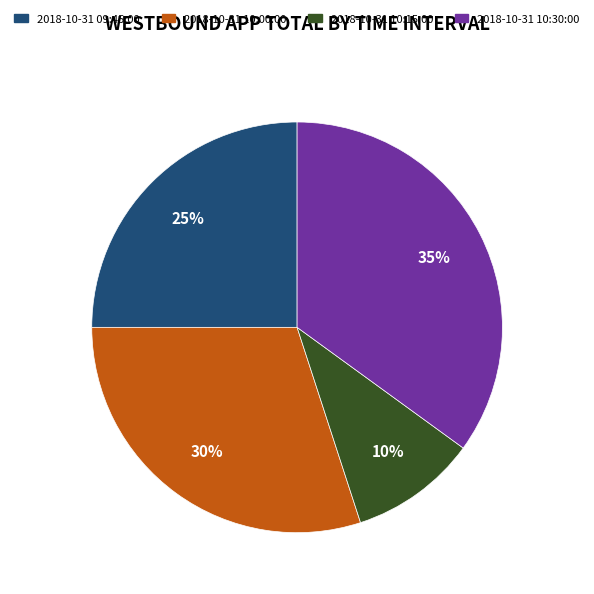

Is the sum of 2018-10-31 10:15:00 and 2018-10-31 10:30:00 greater than half?

No